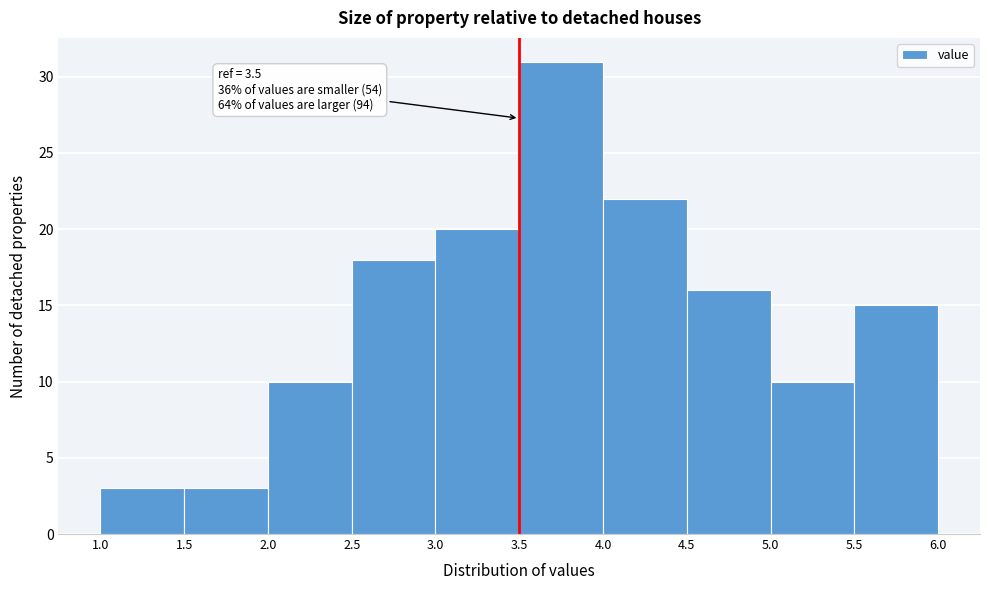

Which range on the x-axis has the tallest bar?

3.5 to 4.0